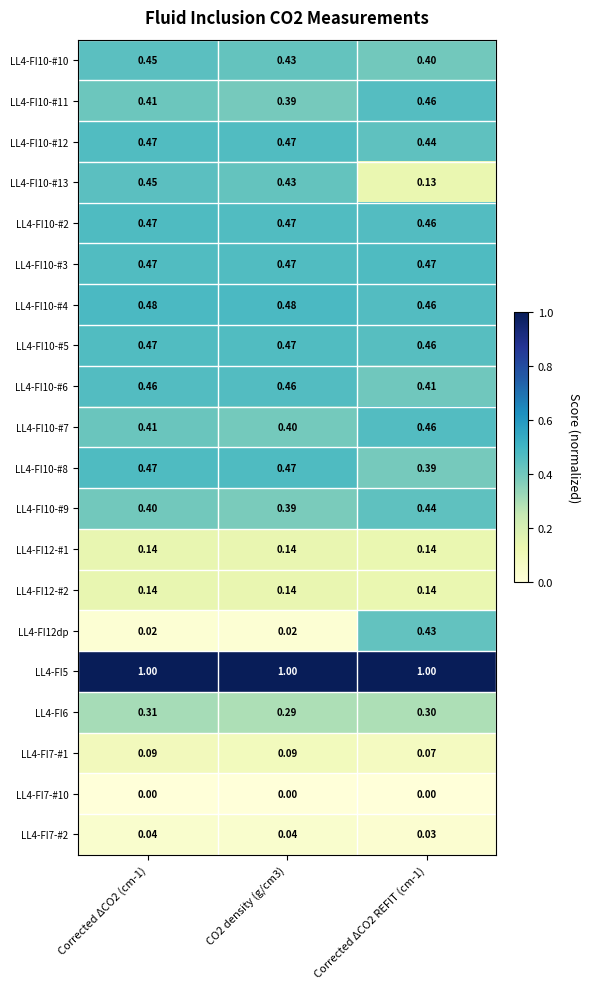

Is the value of LL4-FI12-#2 at Corrected ΔCO2 REFIT (cm-1) greater than the value of LL4-FI10-#8 at CO2 density (g/cm3)?

No